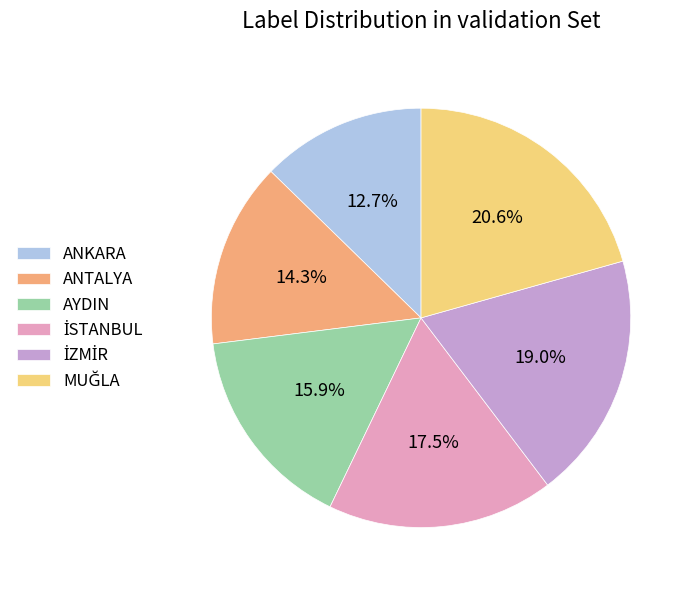

What is the smallest slice in the pie chart?

ANKARA